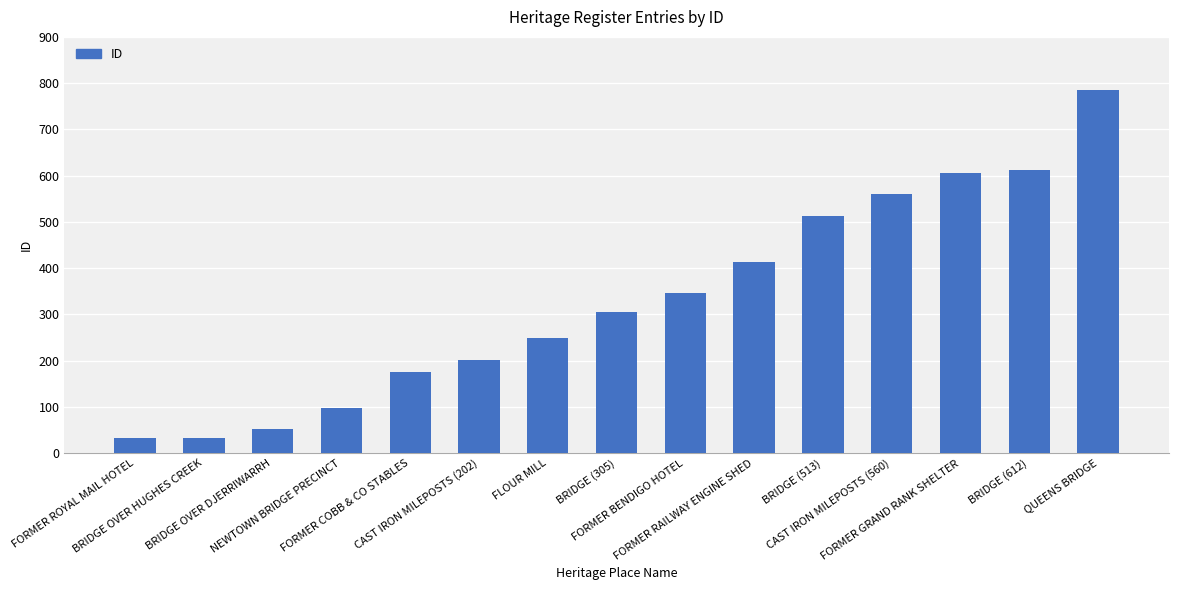

How many distinct data groups are displayed?

1